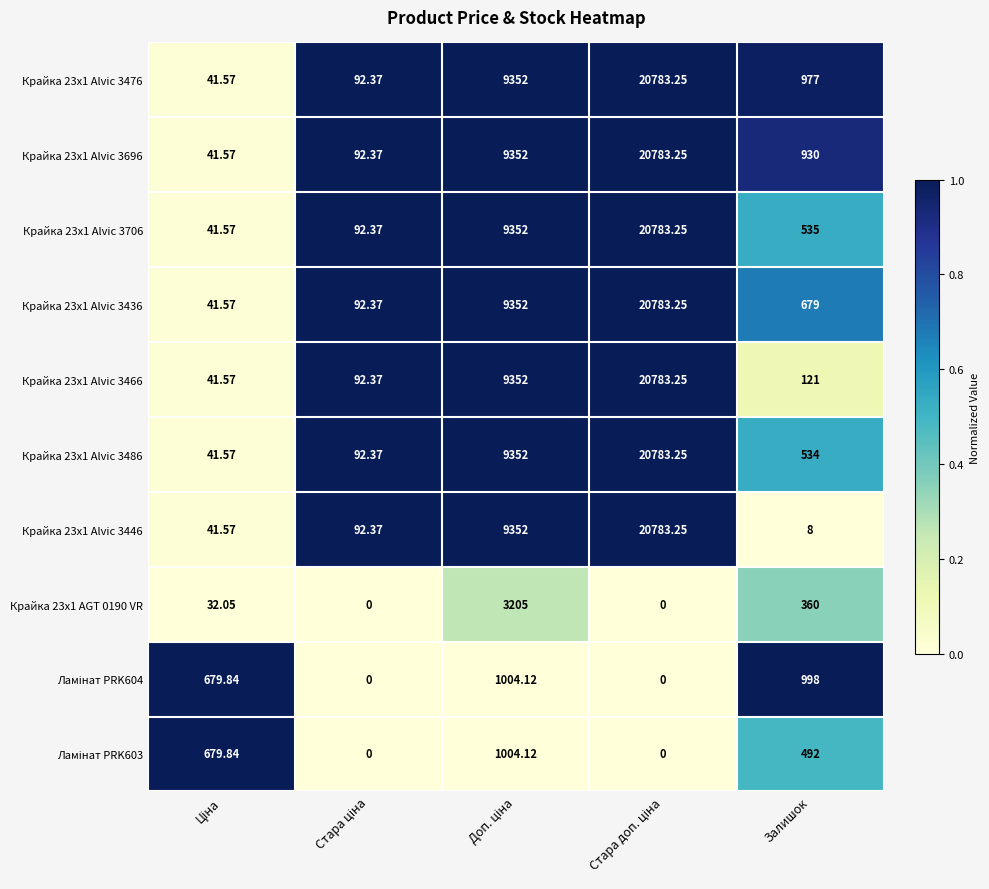

What is the total value across all series at Залишок?

5634.0